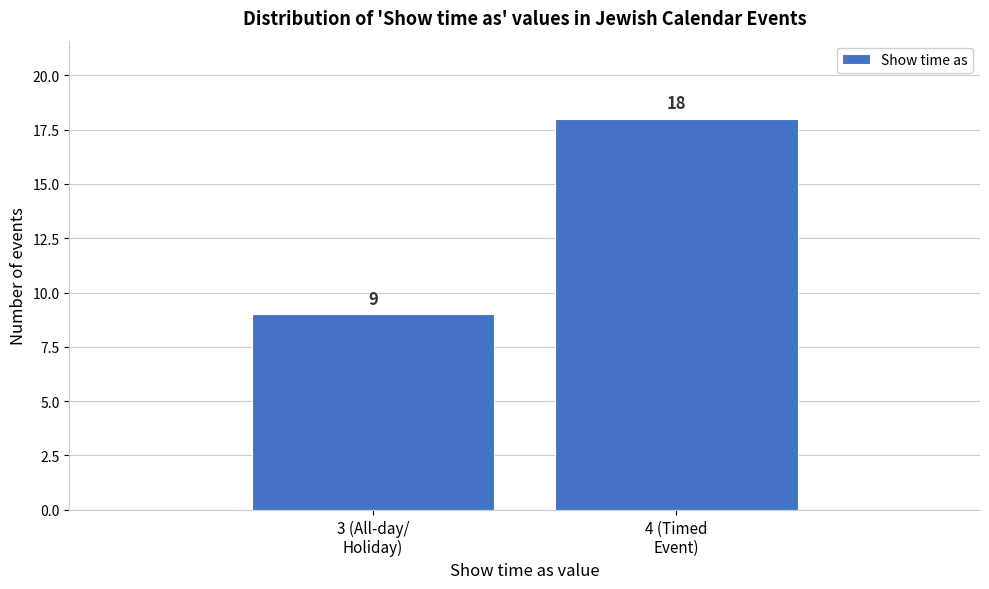

Reading left to right, transcribe all the data shown in this chart.

9	18